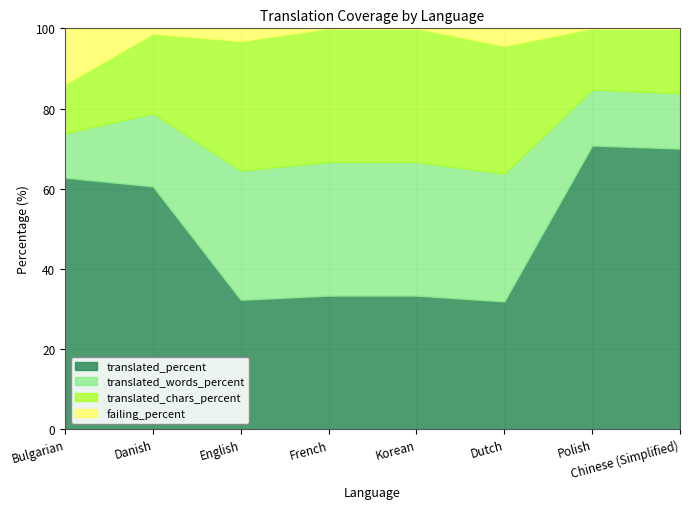

What is the total value across all series at Chinese (Simplified)?

100.0